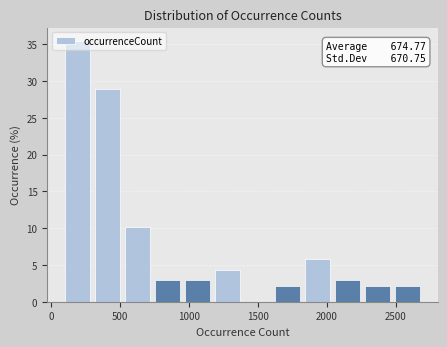

Which range on the x-axis has the tallest bar?

100 to 300